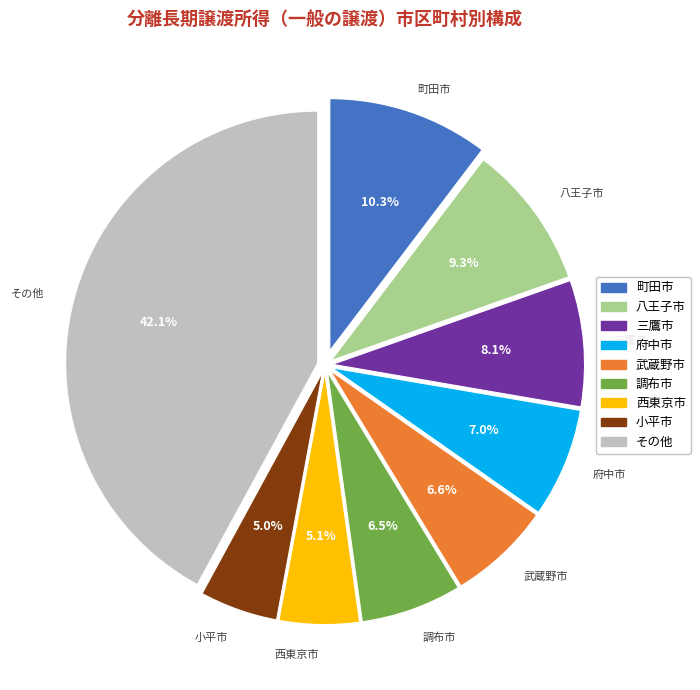

Approximately how many times larger is the value at 三鷹市 compared to 町田市?

0.8